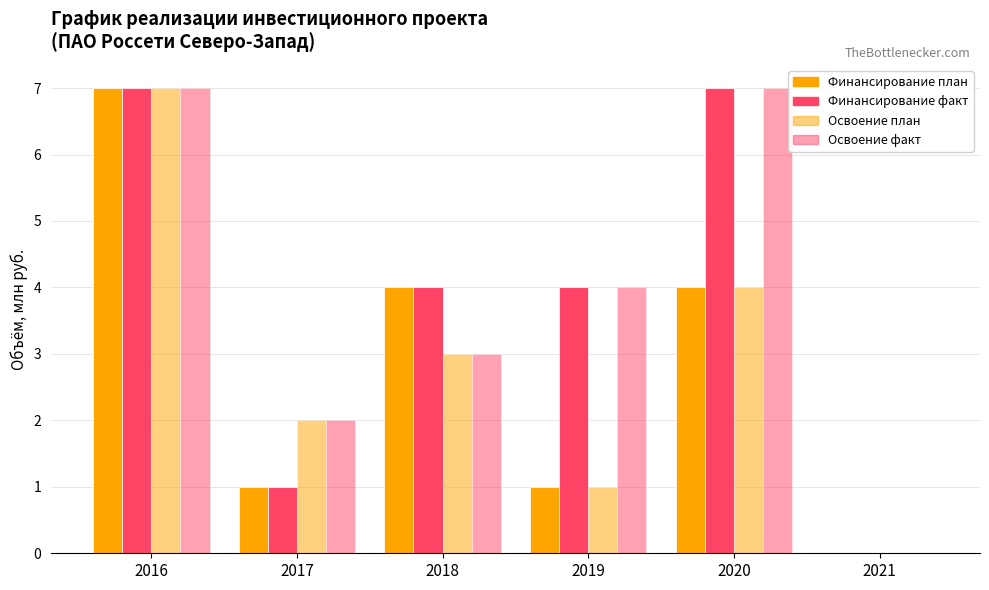

What is the total value across all series at 2017?

6